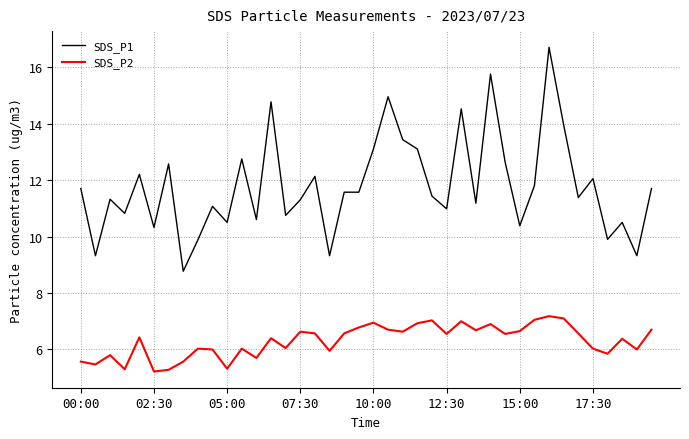

Which series has the largest total across all categories?

SDS_P1